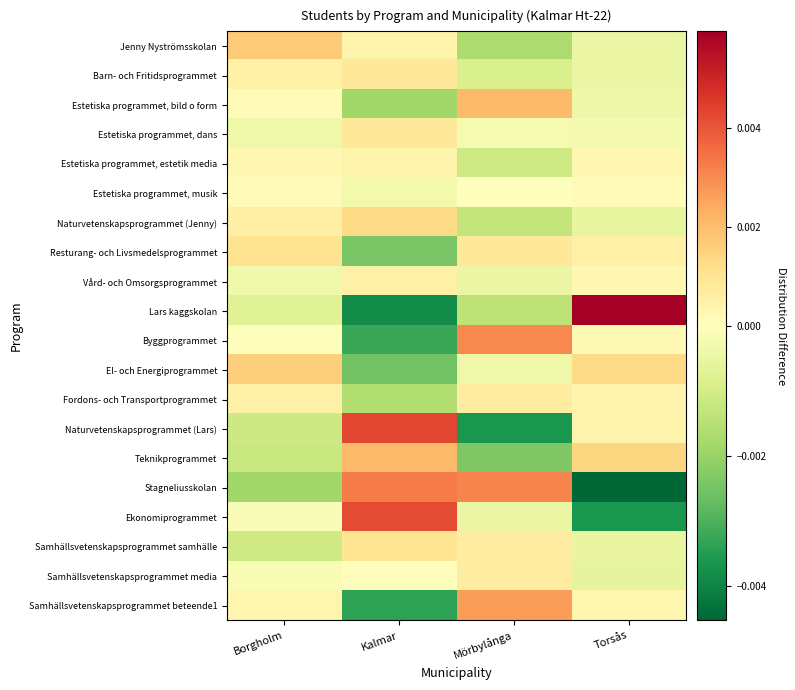

At how many categories does at least one series exceed 0?

4